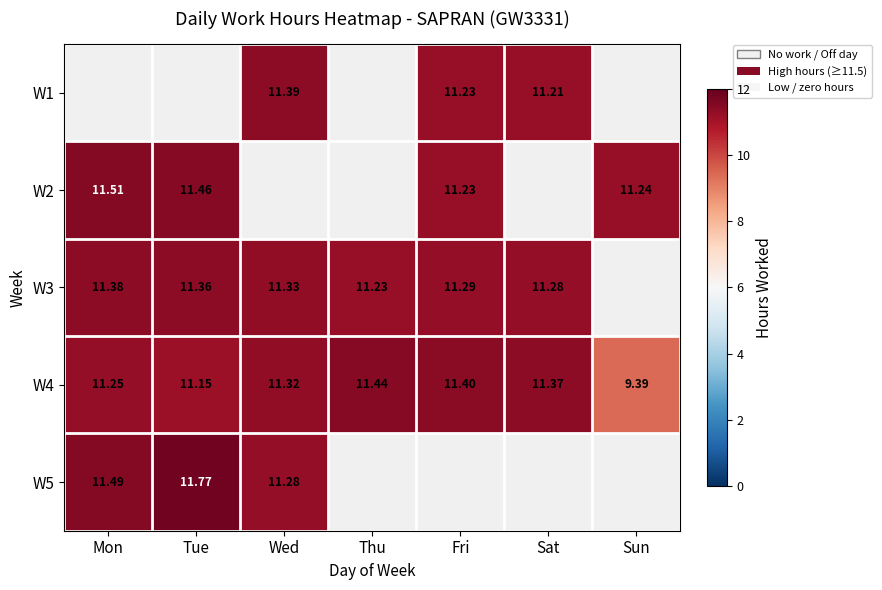

What is the minimum value shown in the chart?

9.4